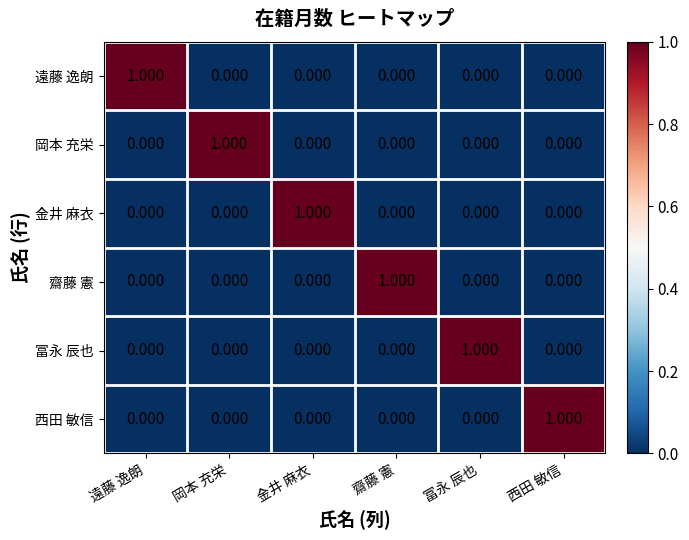

Is the value of 齋藤 憲 at 岡本 充栄 greater than the value of 冨永 辰也 at 冨永 辰也?

No